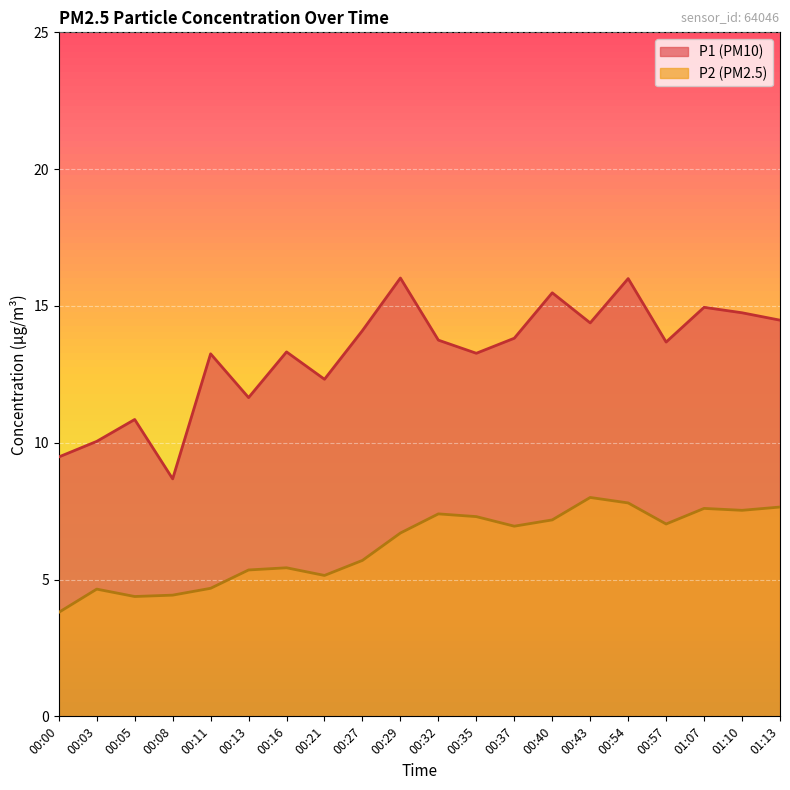

The P1 series shows 15.5 at 00:40. True or false?

True